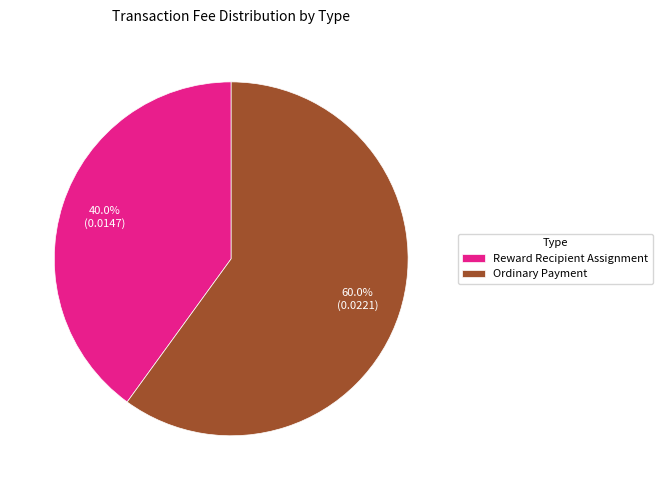

What percentage is the Reward Recipient Assignment slice, to the nearest percent?

40%